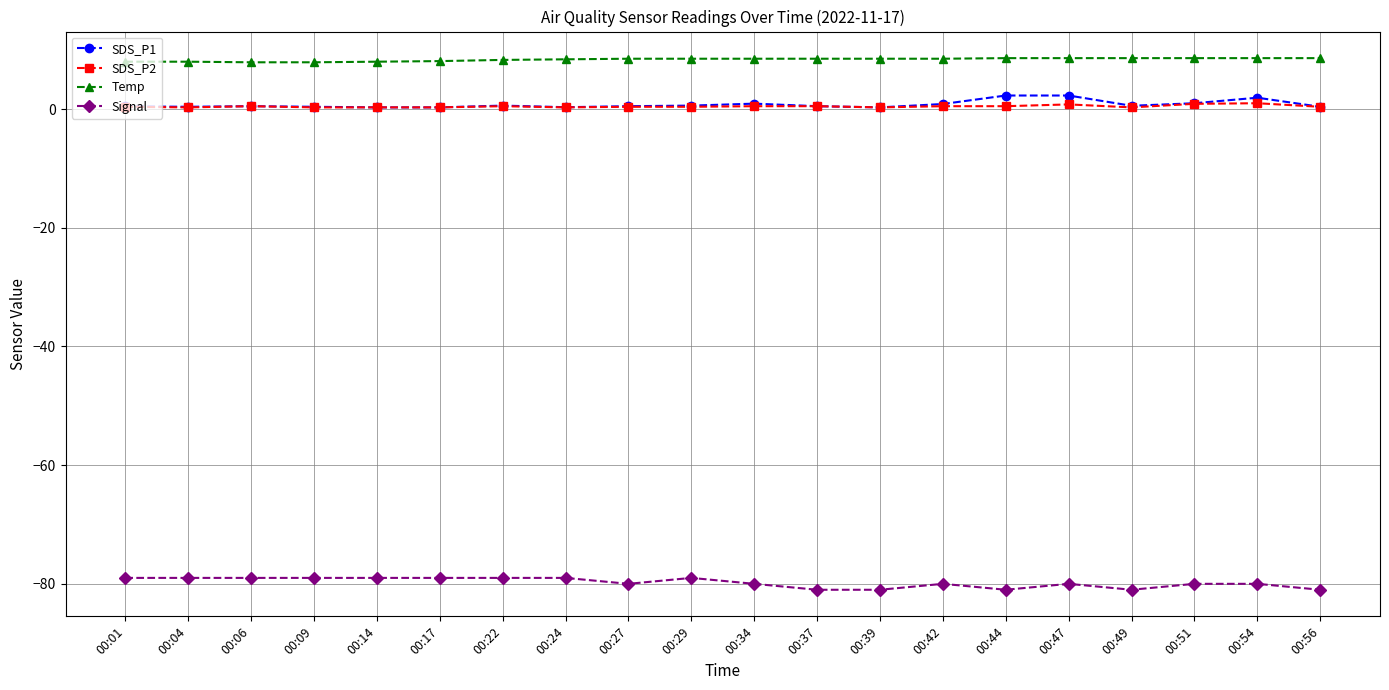

Is the value of SDS_P1 at 00:09 greater than the value of Temp at 00:56?

No